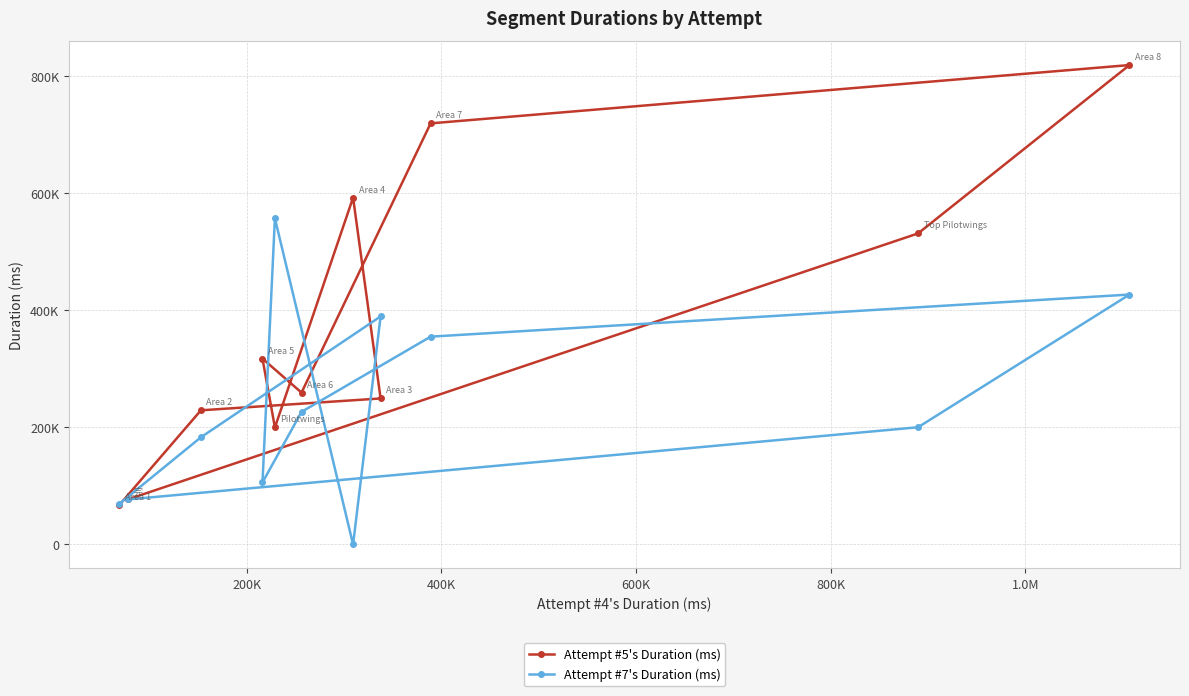

What is the total value across all series at 1.0M?

423568